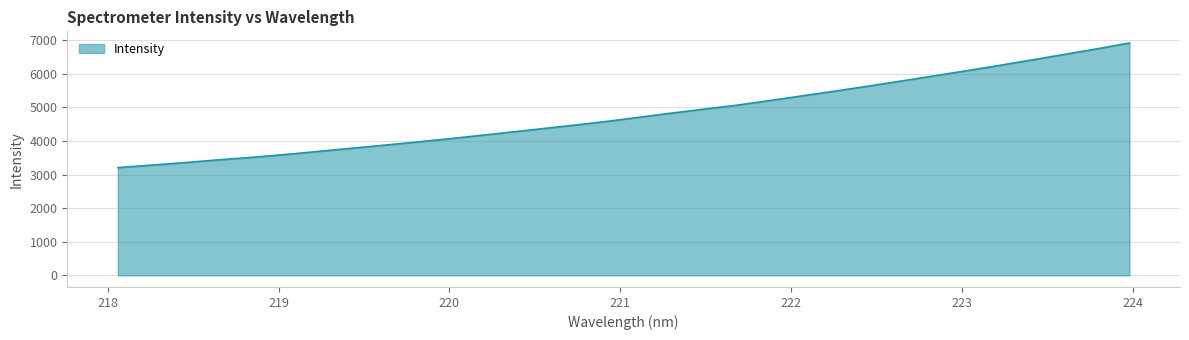

What is the maximum value shown in the chart?

6915.1